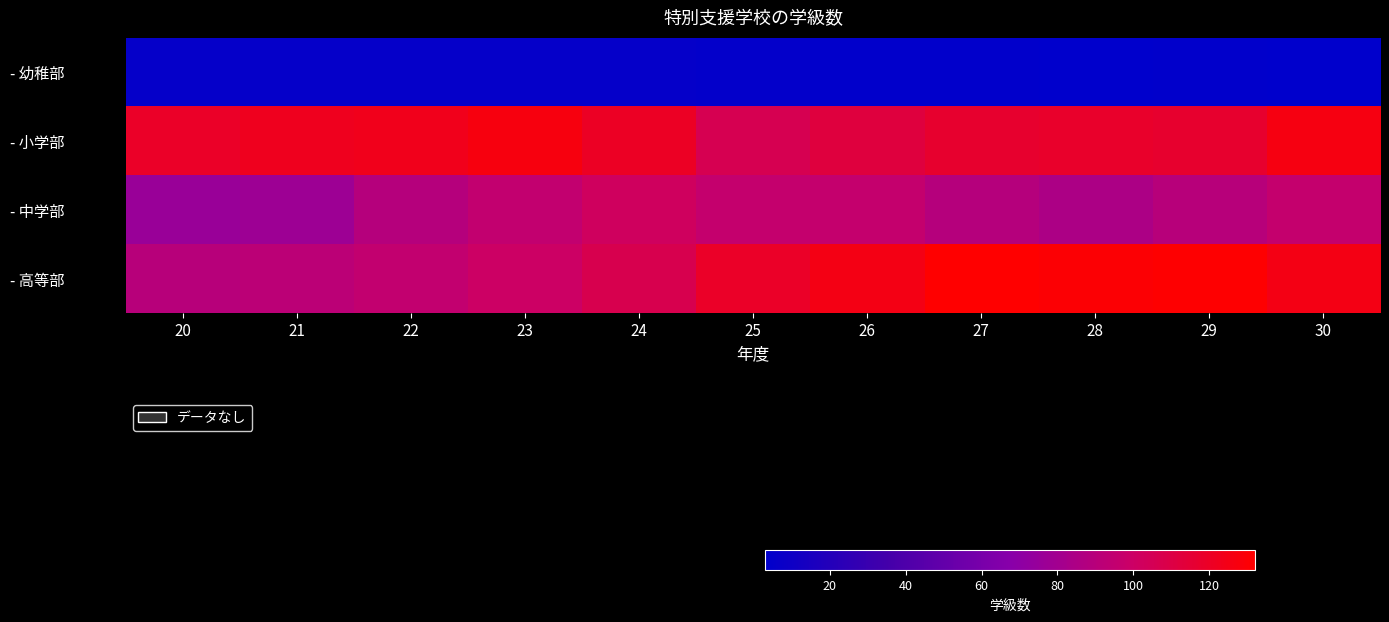

Rank the series at 29 from highest to lowest value.

- 高等部, - 小学部, - 中学部, - 幼稚部